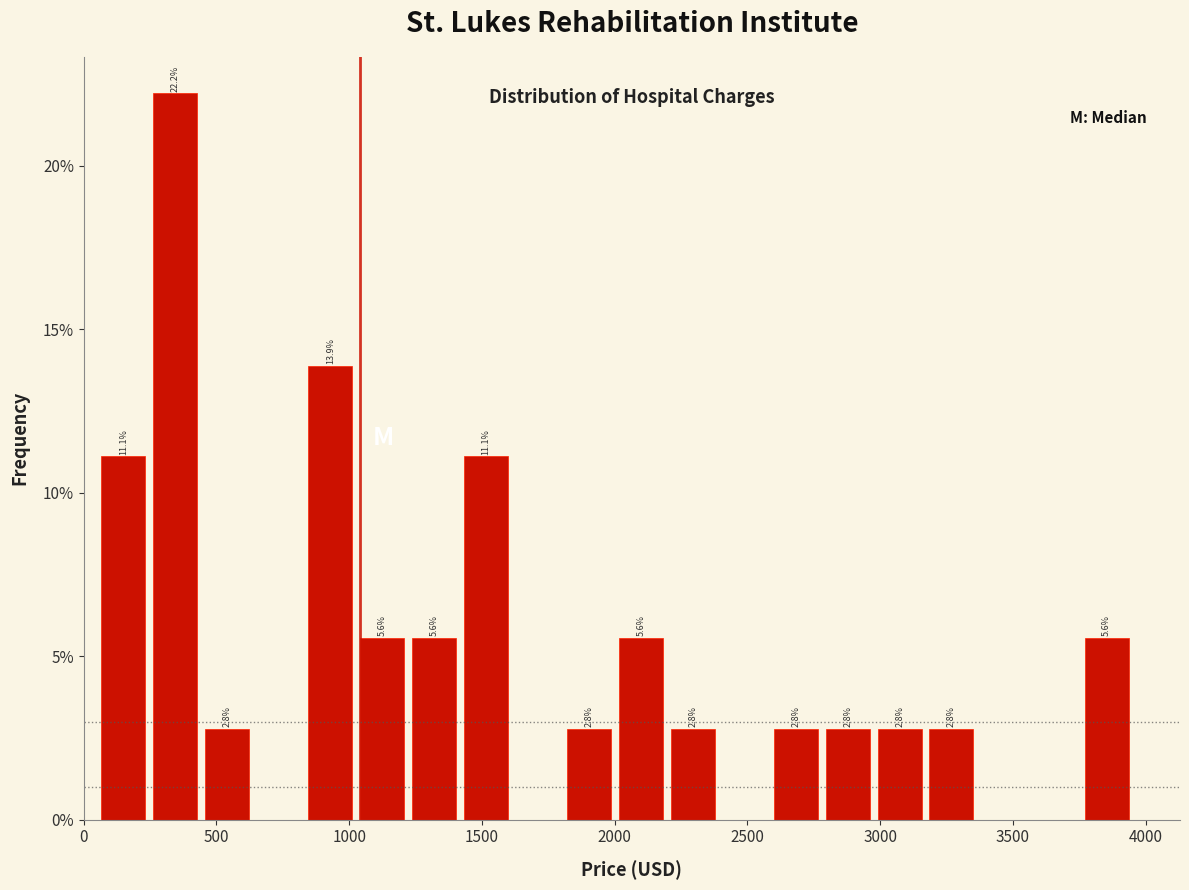

Read against the x-axis, roughly where is the centre of the tallest bar?

350